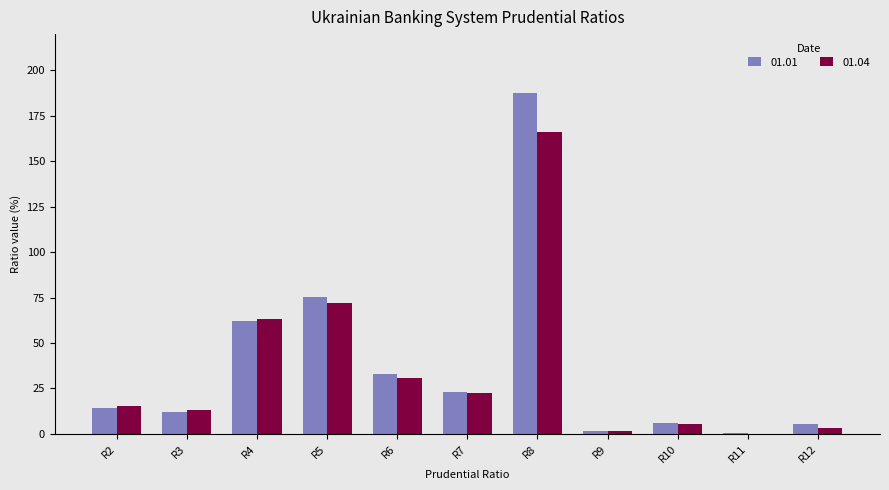

What is the greatest value displayed?

187.4